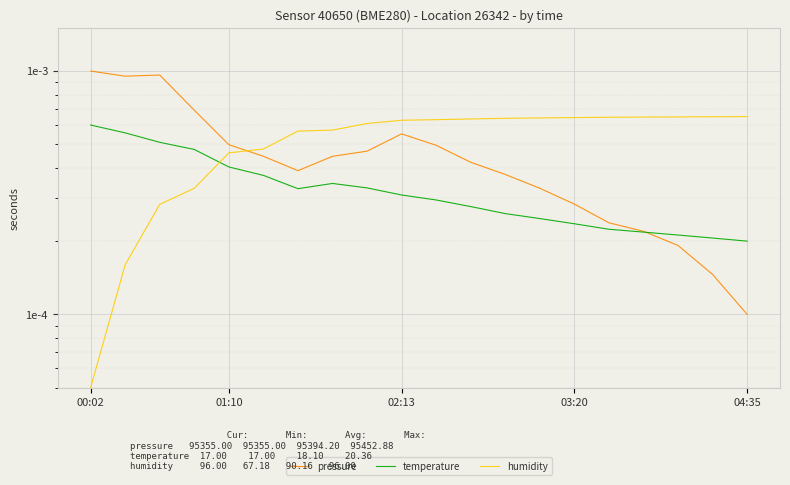

What are all the series names shown in the legend?

pressure, temperature, humidity